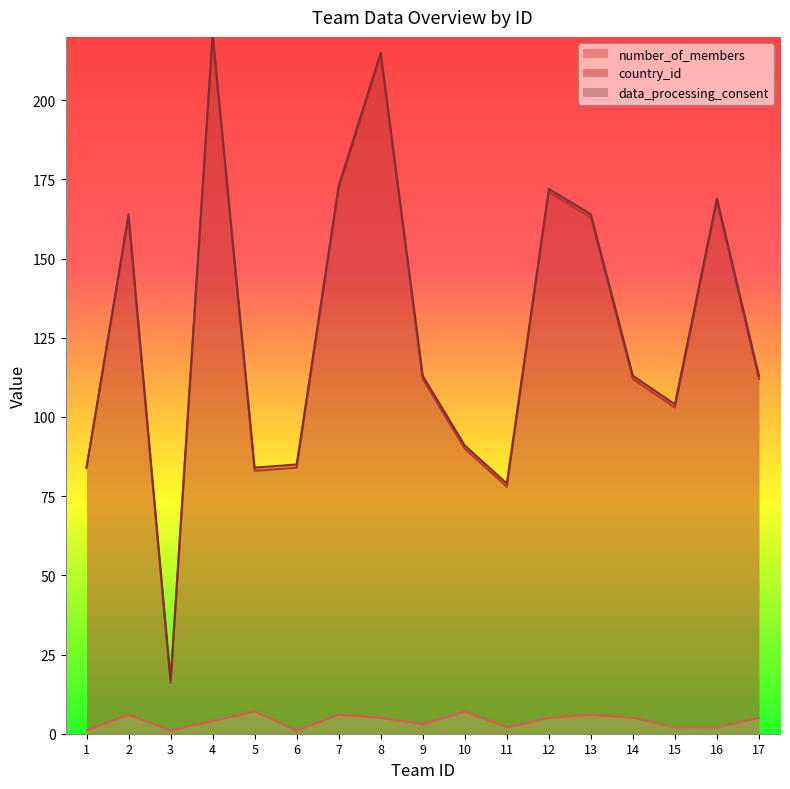

True or false: number_of_members and country_id cross at least once.

False